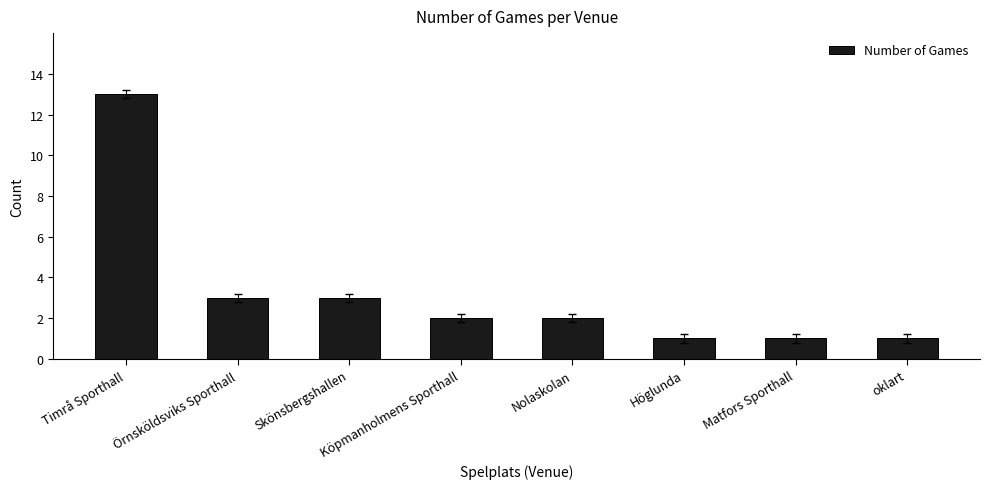

At which category does the chart reach its peak across all series?

Timrå Sporthall